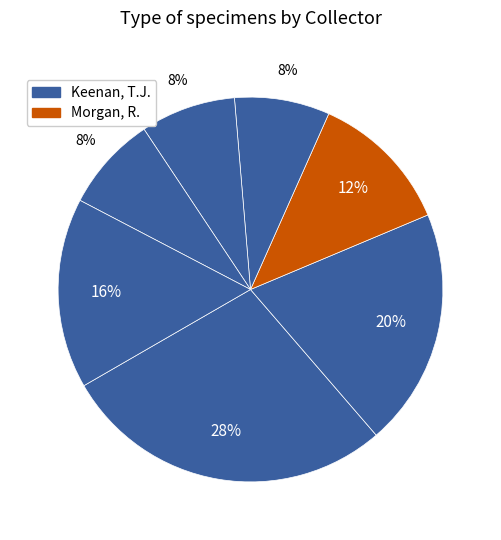

How many segments does this pie chart have?

7